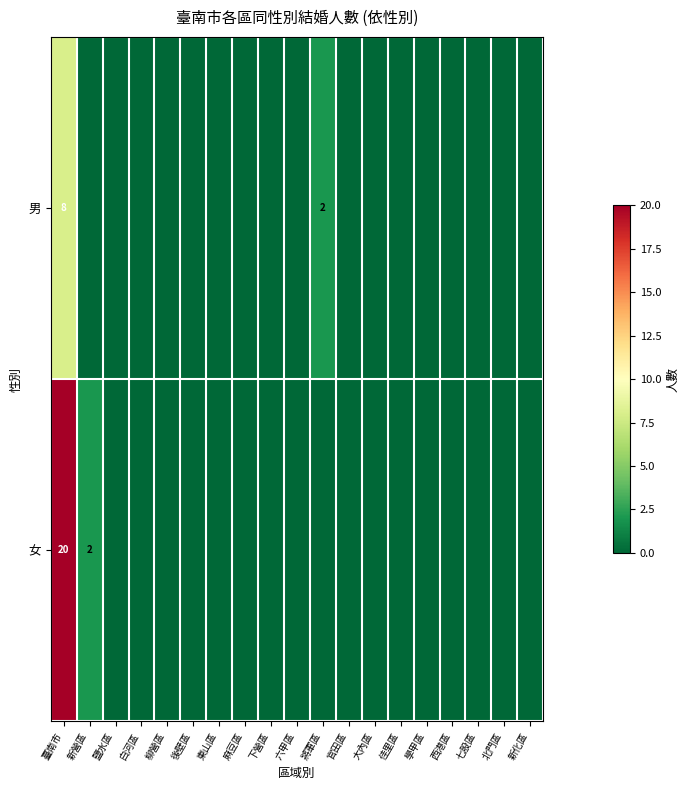

True or false: 女 has a value of 35 at 臺南市.

False